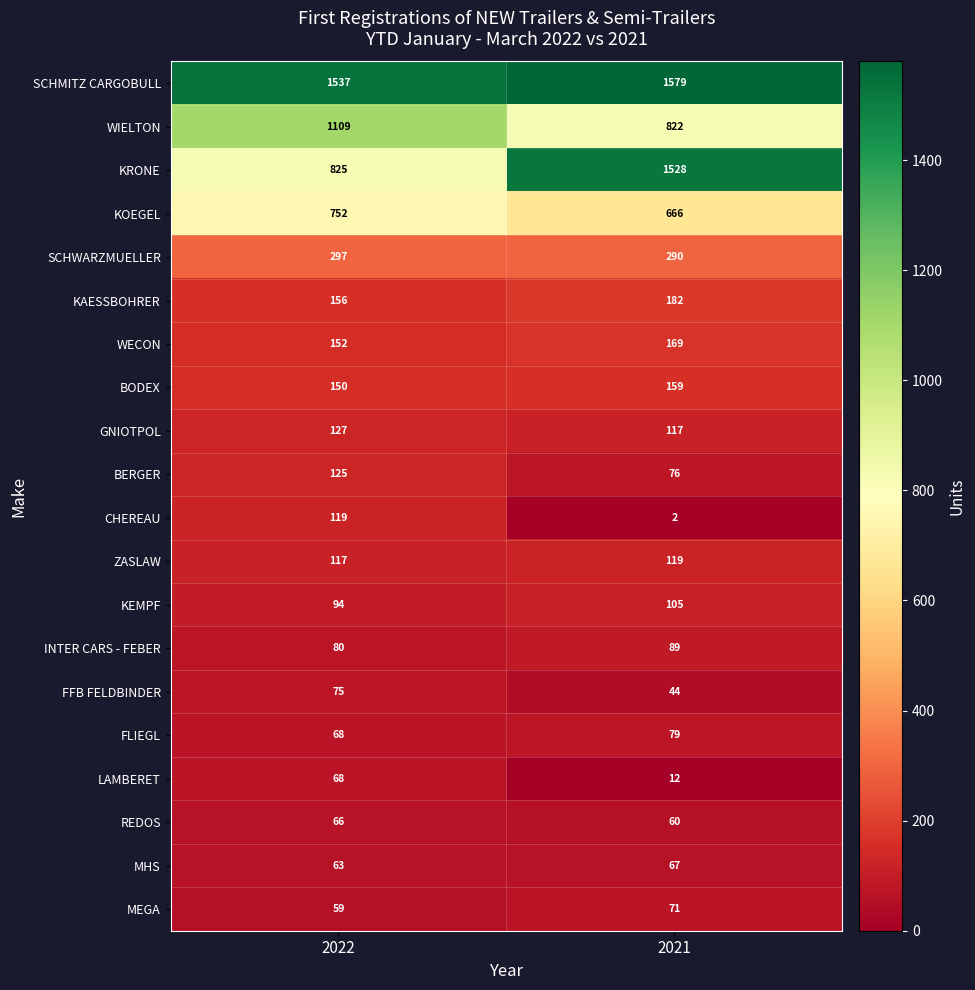

List the labels in order of WECON value, smallest first.

2022, 2021